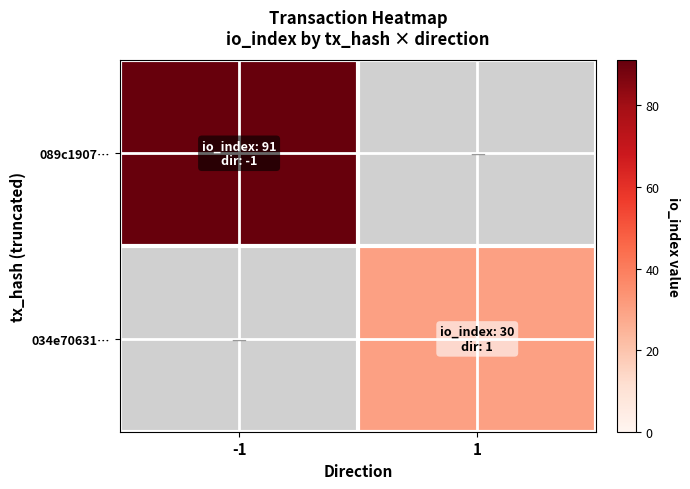

Reading right to left, what are all the values shown in this chart?

089c1907…: 1=0	-1=91
034e70631…: 1=30	-1=0